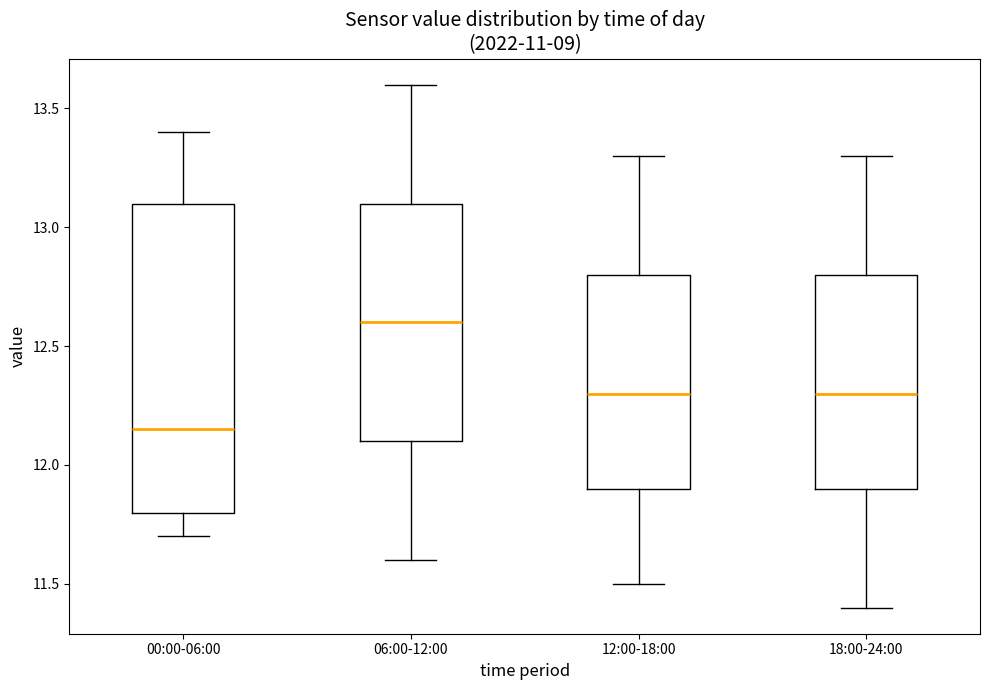

Which box is the tallest, from its lower edge to its upper edge?

00:00-06:00